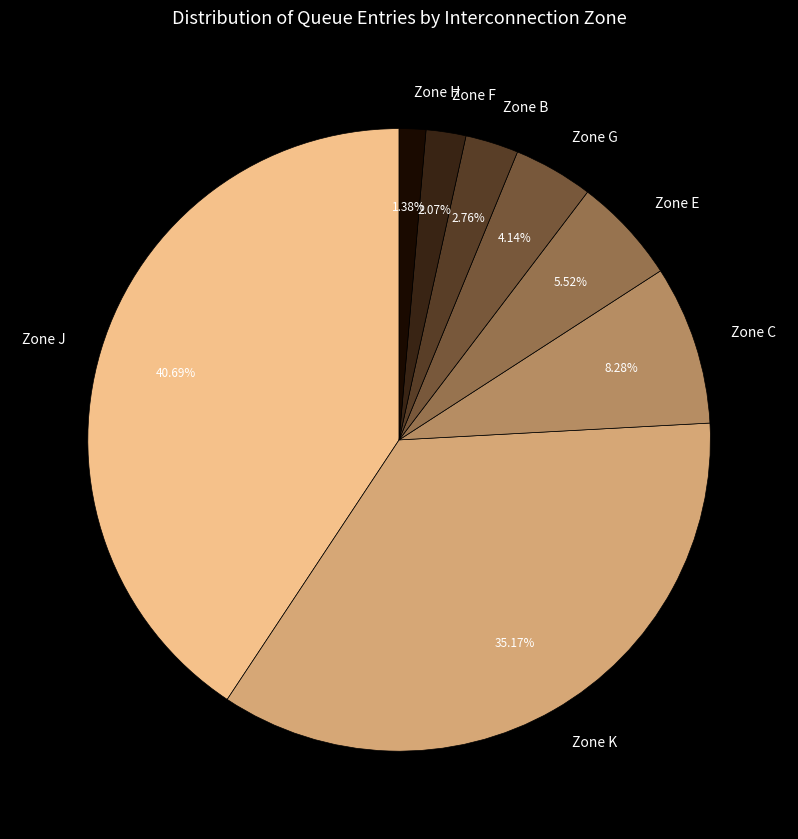

How many slices are in this pie chart?

8